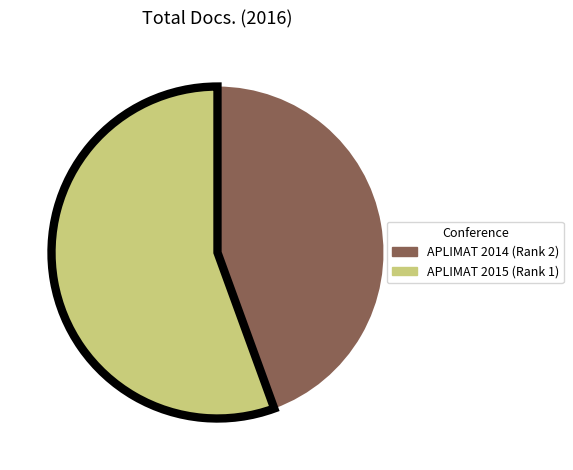

True or false: APLIMAT 2014 (Rank 2) accounts for 44% of the total.

True